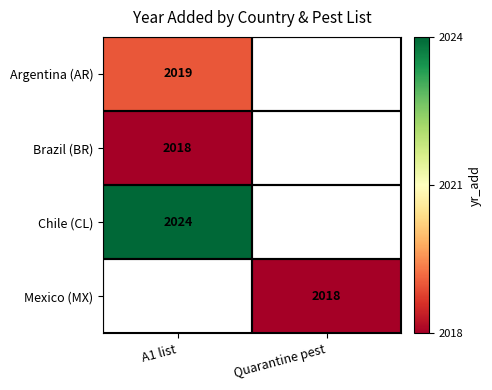

Count the number of categories in the chart.

2